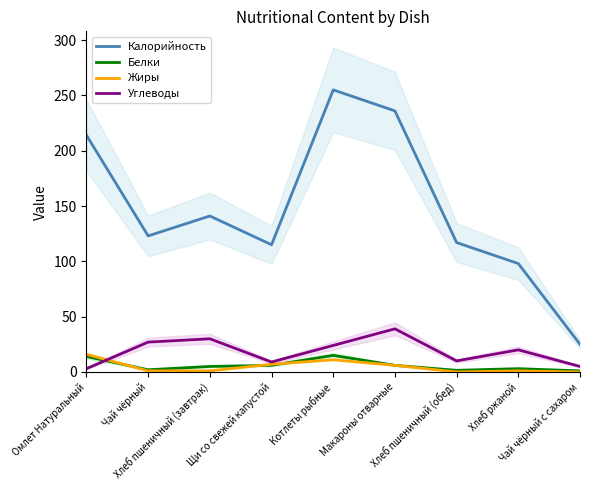

True or false: Жиры and Калорийность cross at least once.

False